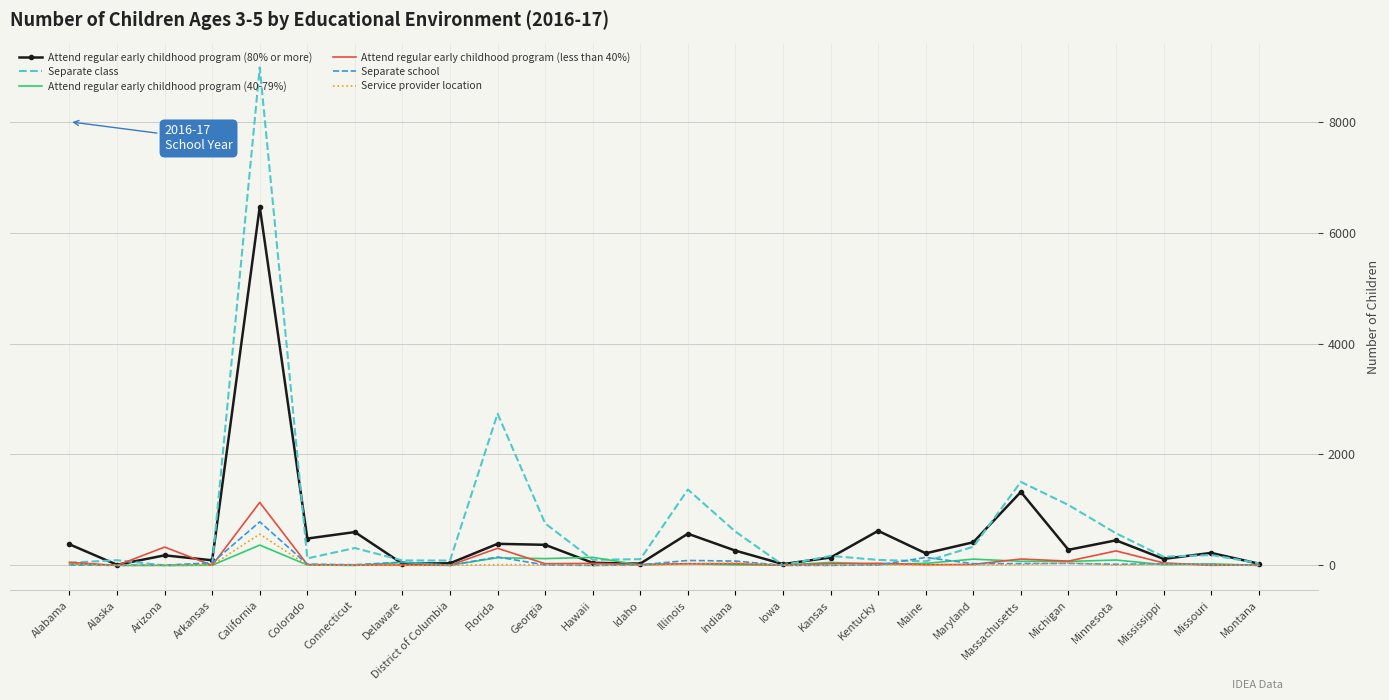

Where does the Separate school series first go above 20?

Arkansas